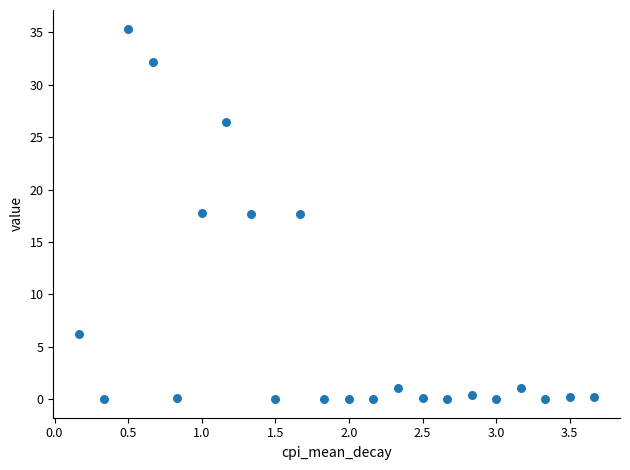

What is the range of Y values (max minus min)?

35.4